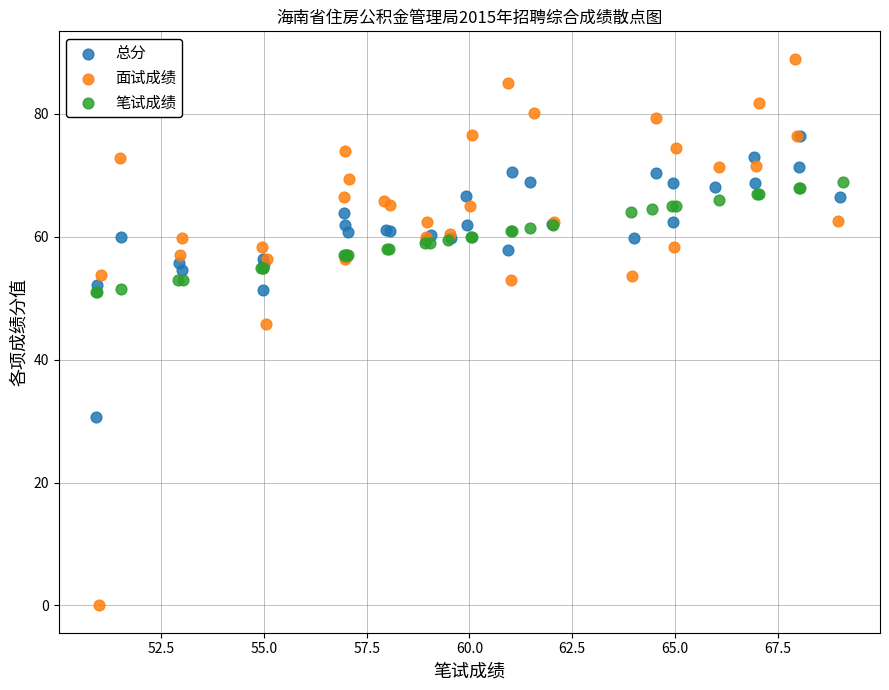

Which series contains the lowest Y value?

面试成绩